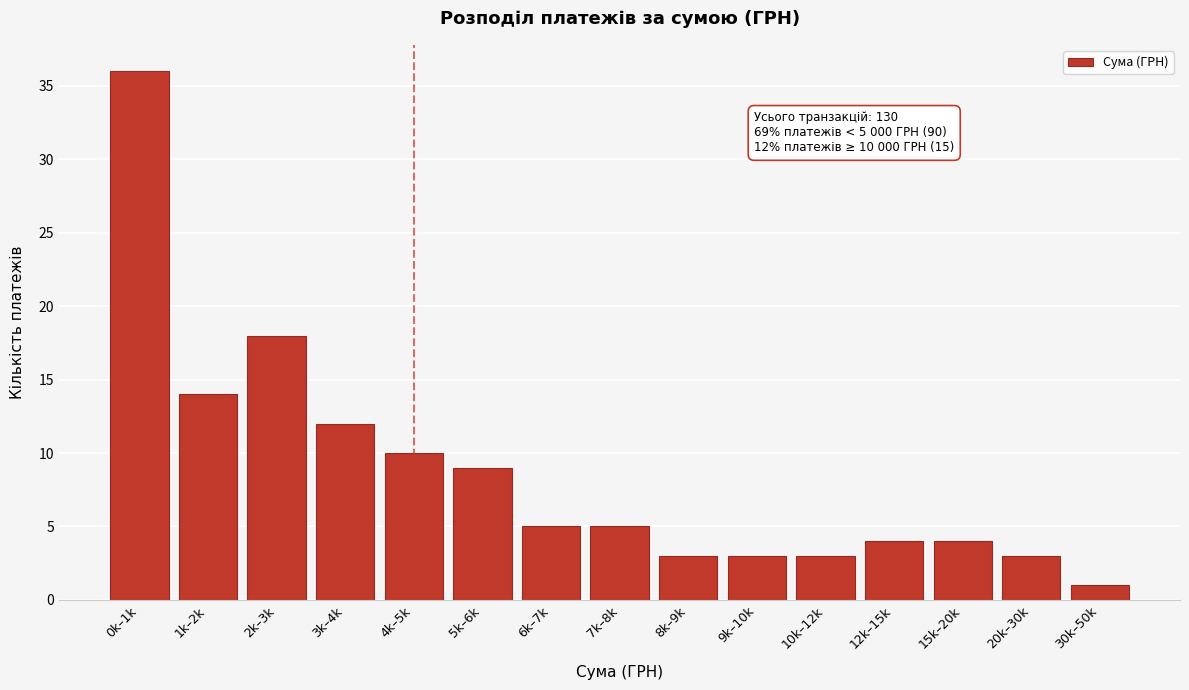

Reading left to right, extract all data points from this chart.

0k–1k=36	1k–2k=14	2k–3k=18	3k–4k=12	4k–5k=10	5k–6k=9	6k–7k=5	7k–8k=5	8k–9k=3	9k–10k=3	10k–12k=3	12k–15k=4	15k–20k=4	20k–30k=3	30k–50k=1